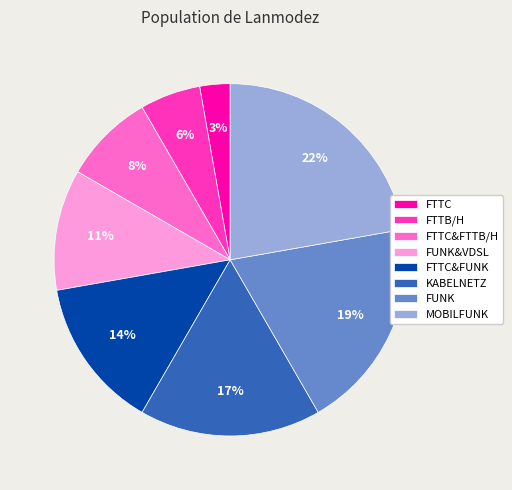

To the nearest percent, what portion does FTTC represent?

3%